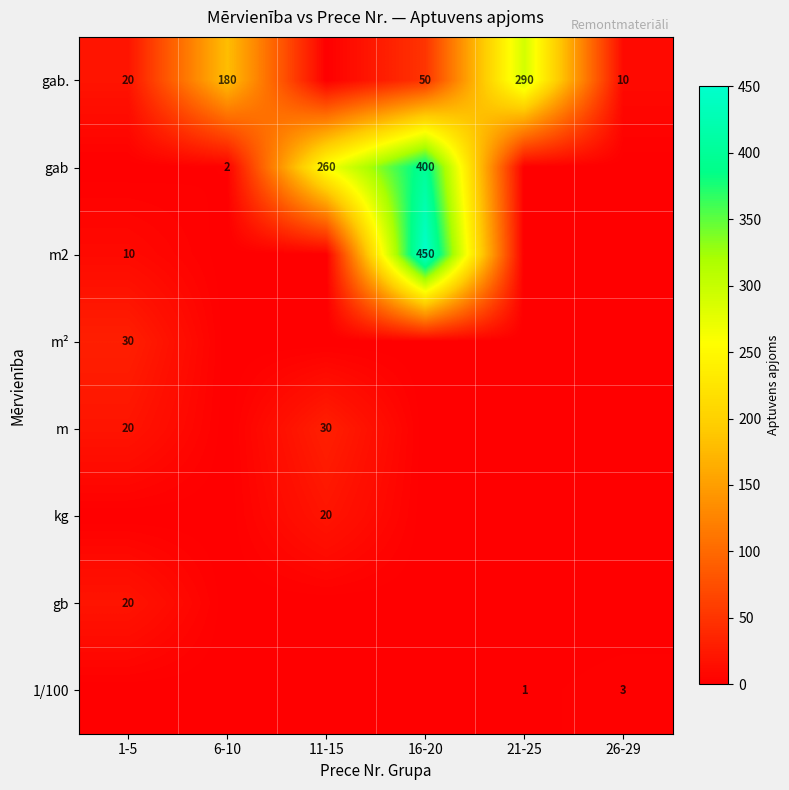

How many data points in kg are above 0?

1